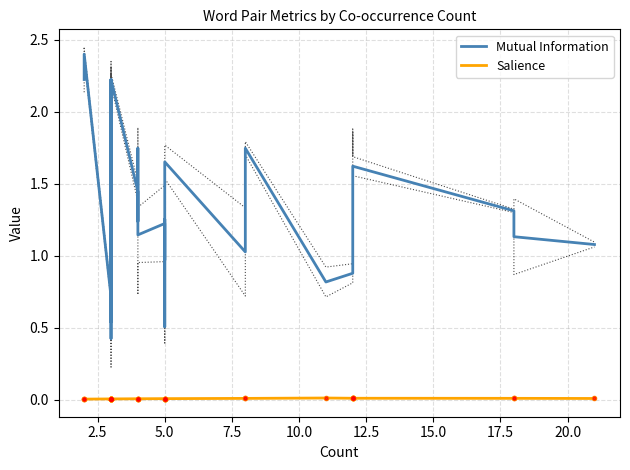

How many series are shown in this chart?

2